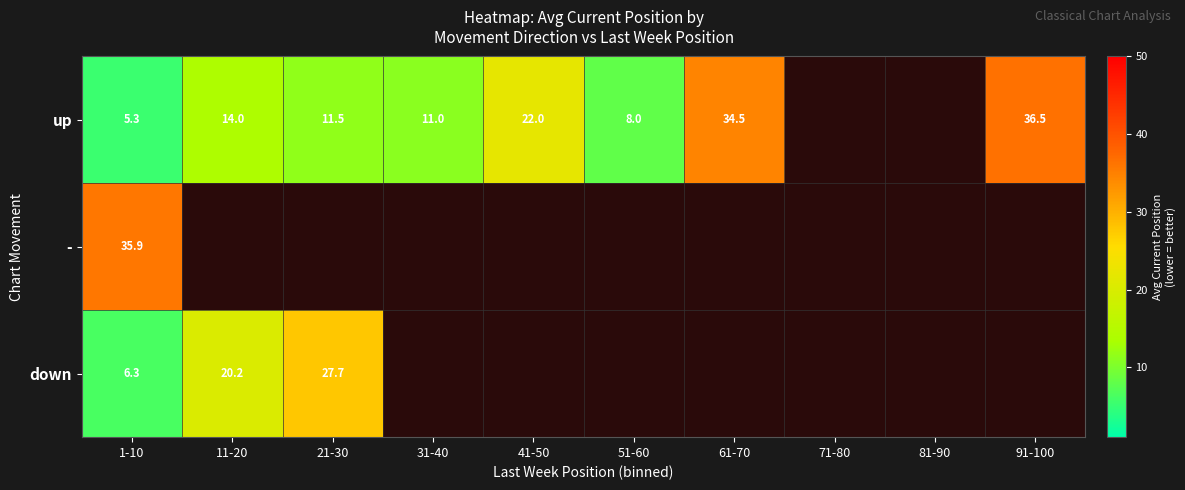

Rank the series at 51-60 from lowest to highest value.

up, -, down